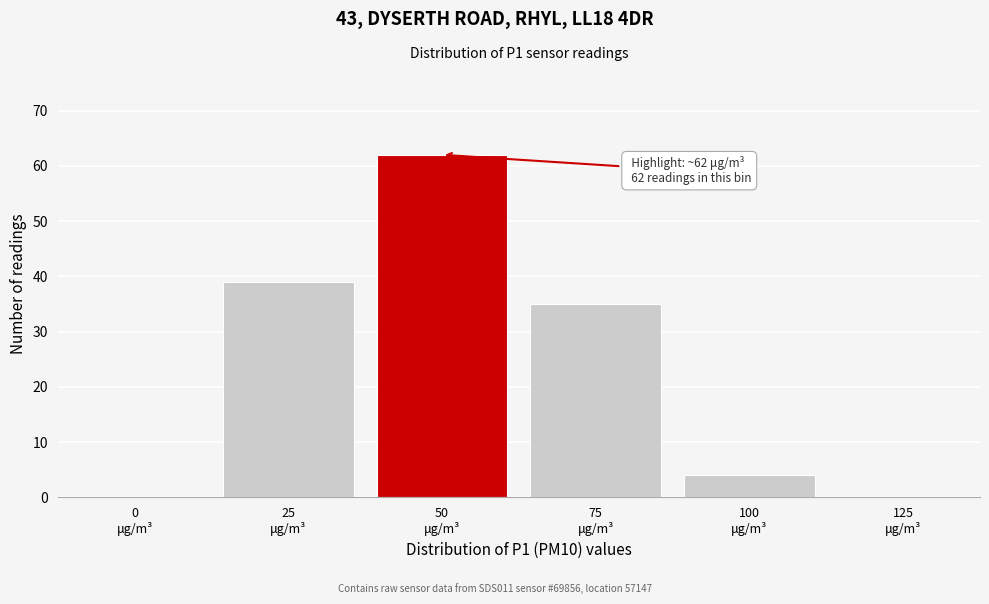

What is the greatest value displayed?

62